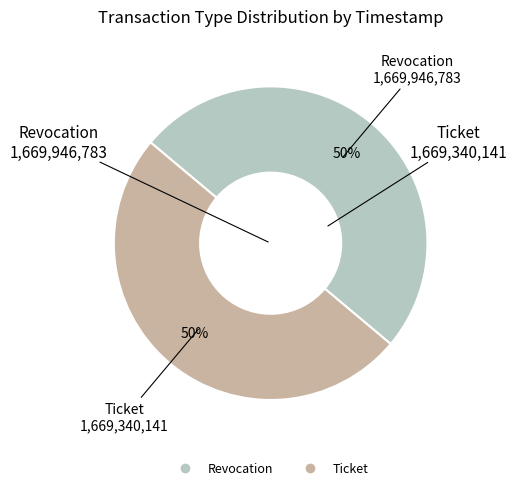

Do Revocation and Ticket together represent more than half of the pie?

Yes